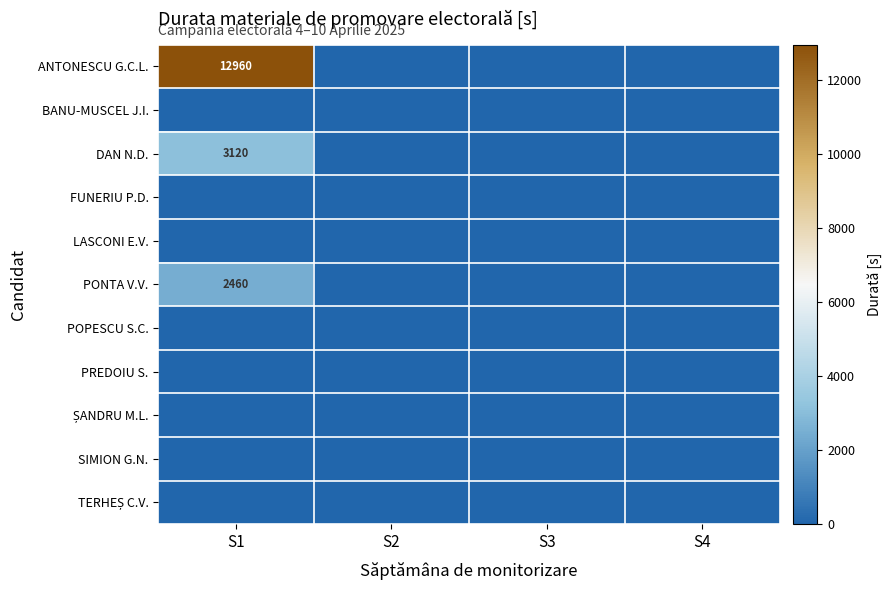

Between S4 and S1, which is larger?

S1